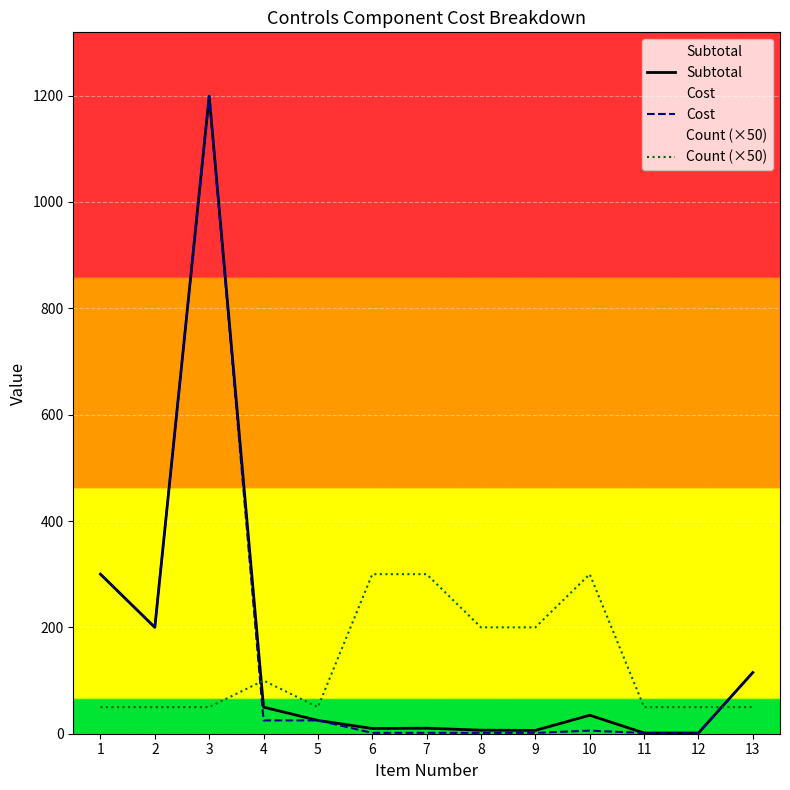

What is the sum of all Count (×50) values?

1750.0